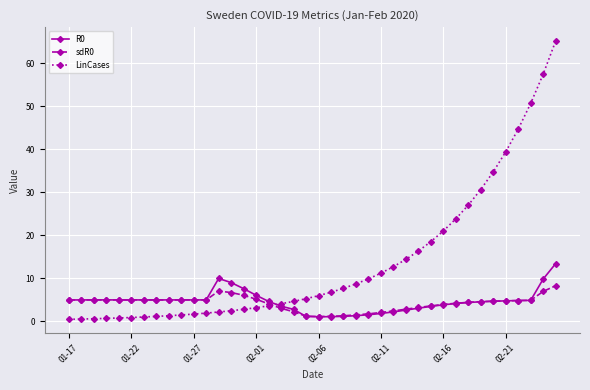

What is the difference between the maximum and second lowest values in the sdR0 series?

7.1